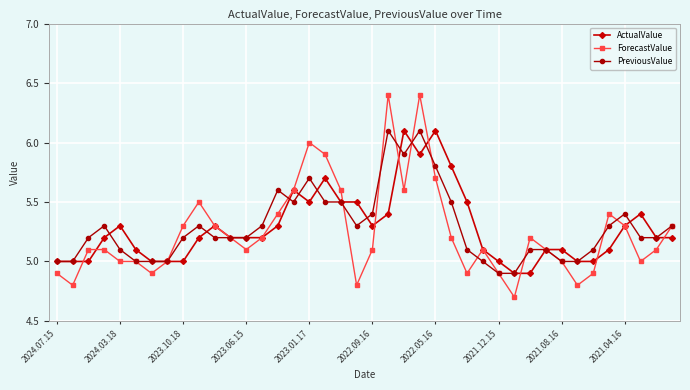

What is the lowest value of the PreviousValue series?

4.9